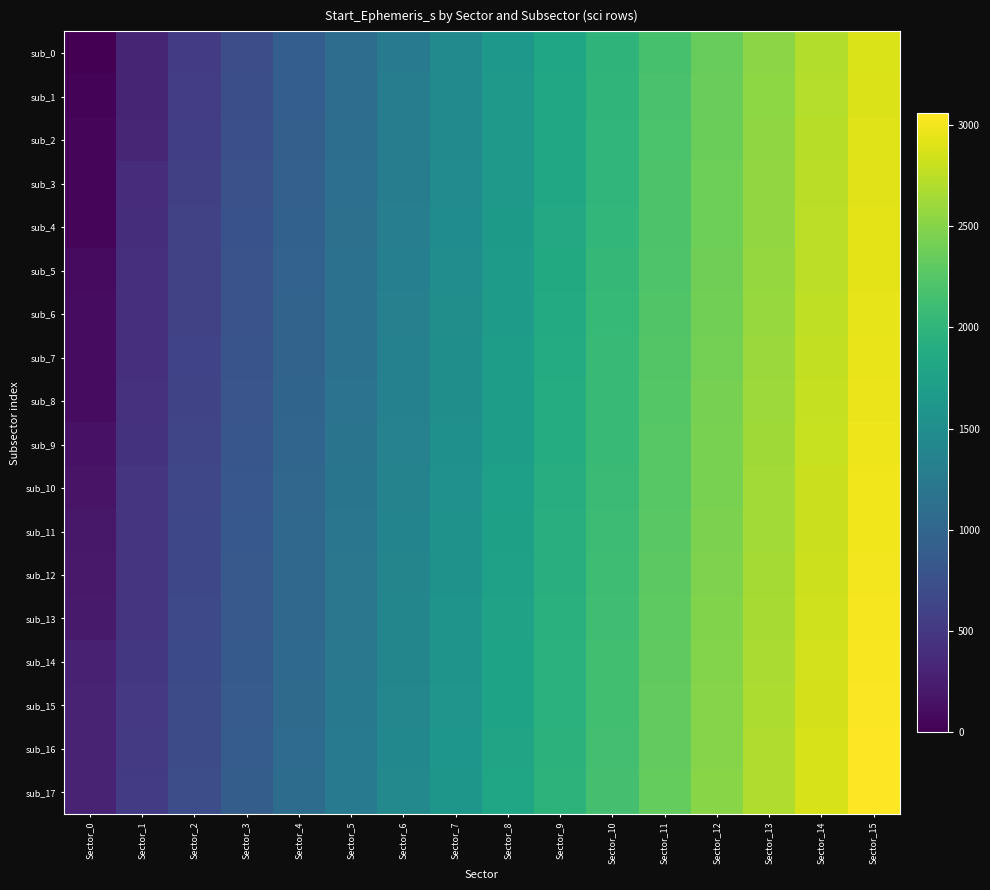

Rank the series at Sector_8 from lowest to highest value.

sub_0, sub_1, sub_2, sub_3, sub_4, sub_5, sub_6, sub_7, sub_8, sub_9, sub_10, sub_11, sub_12, sub_13, sub_14, sub_15, sub_16, sub_17